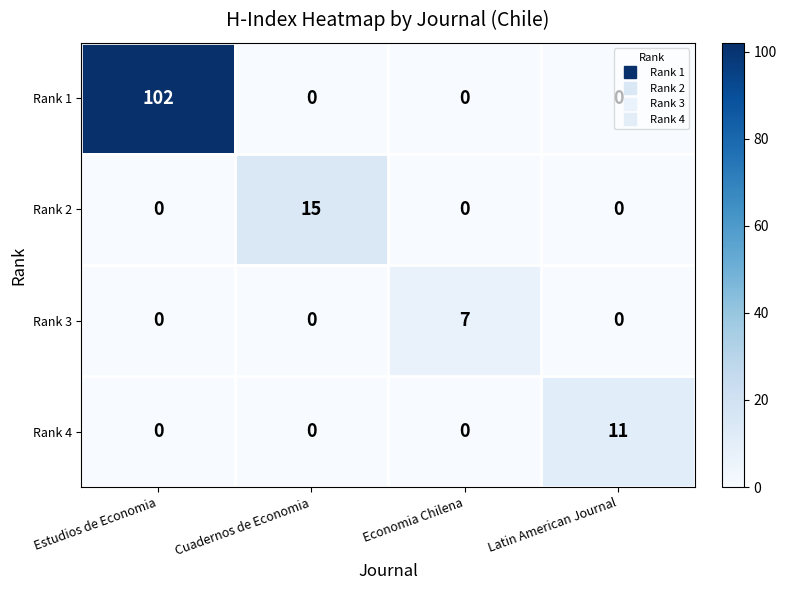

Which category has the highest value across all series?

Estudios de Economia